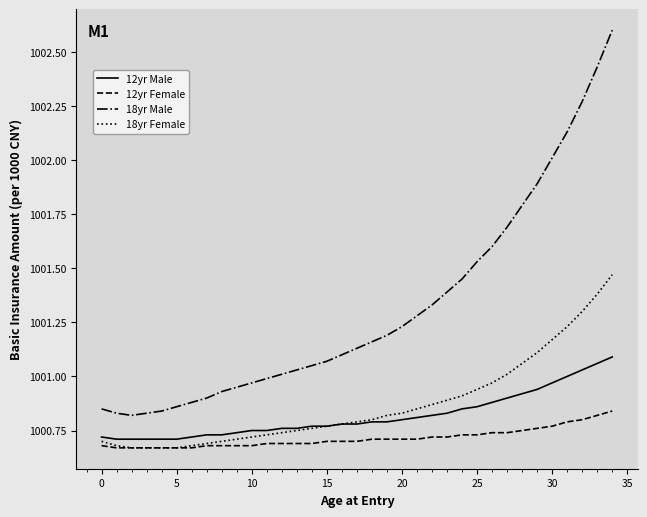

What is the sum of all 12yr Male values?

35028.7